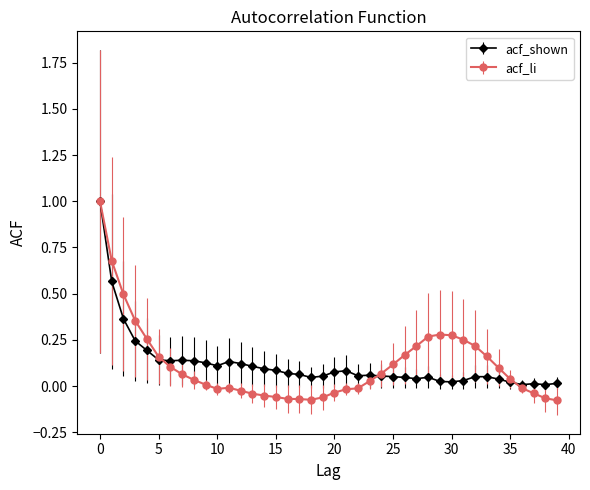

Which series has the largest range (max minus min)?

acf_li